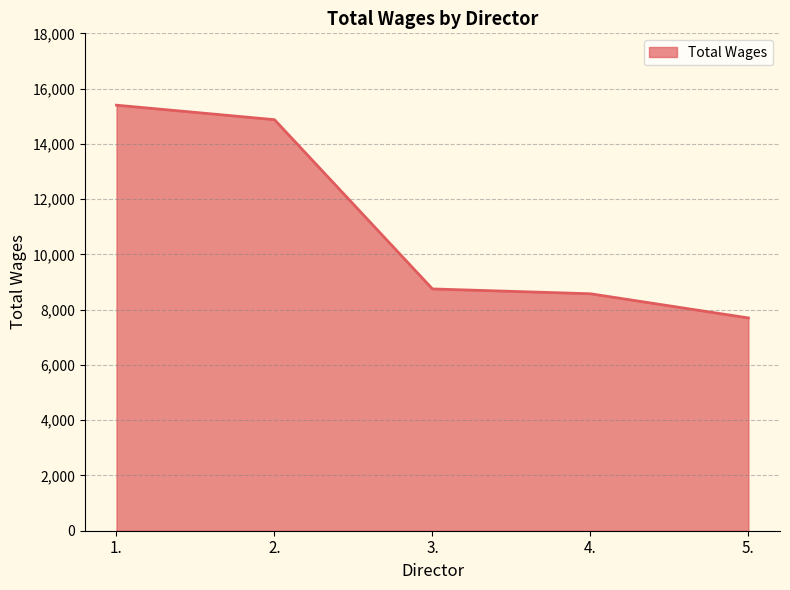

Which label corresponds to the smallest value in the chart?

5.